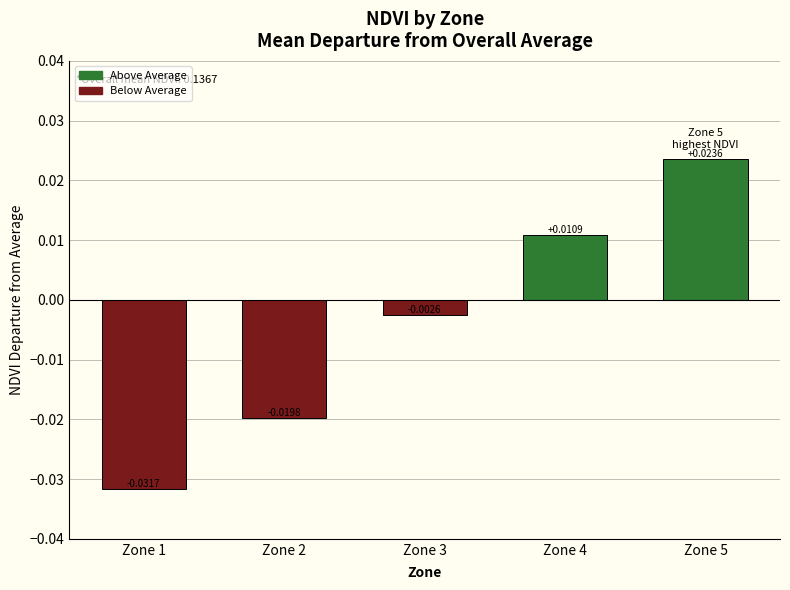

Between Zone 4 and Zone 5, which is larger?

Zone 5